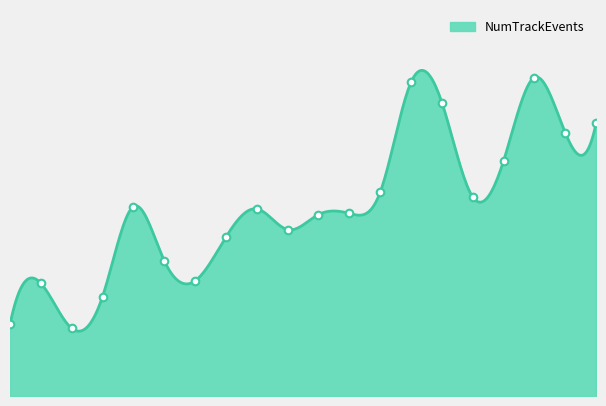

Does the chart have visible grid lines?

No